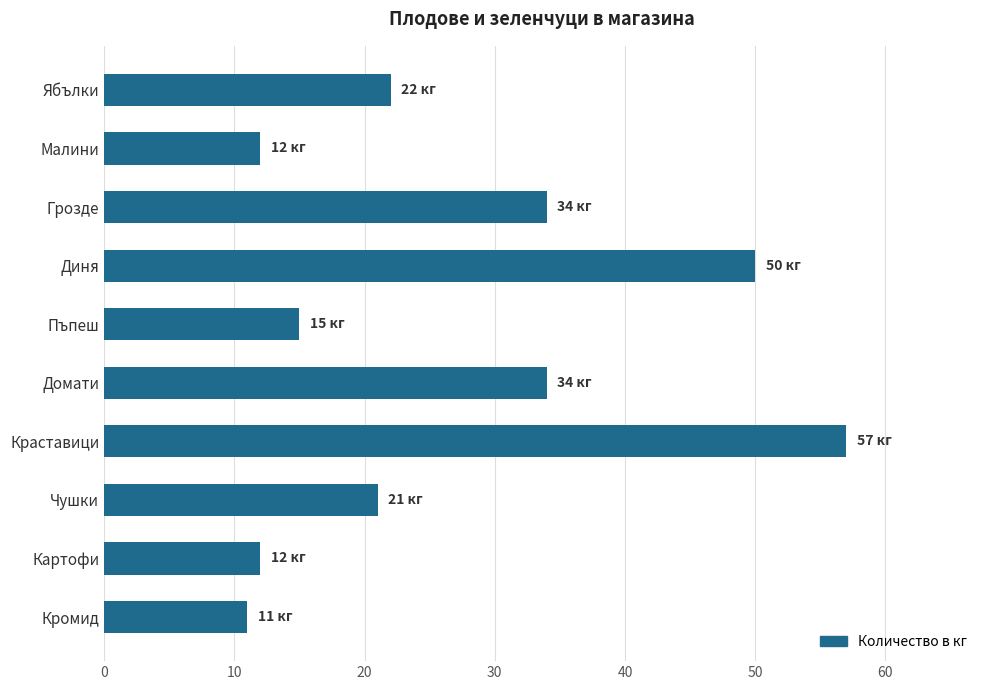

Reading bottom to top, extract all data points from this chart.

11	12	21	57	34	15	50	34	12	22